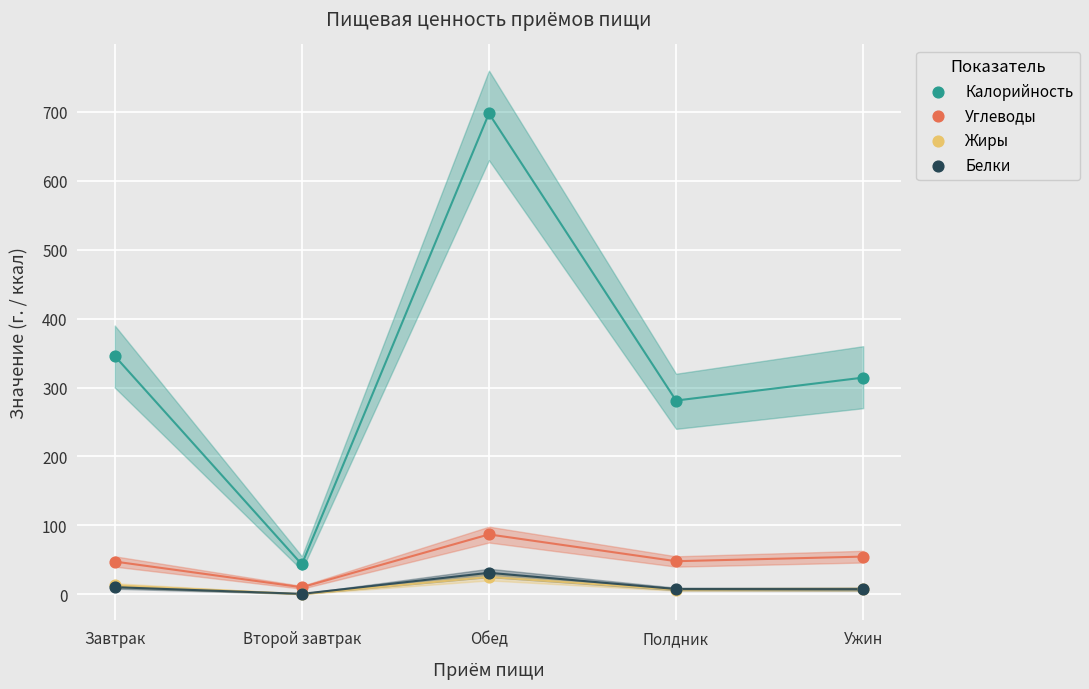

Which series has the widest spread of Y values?

Калорийность